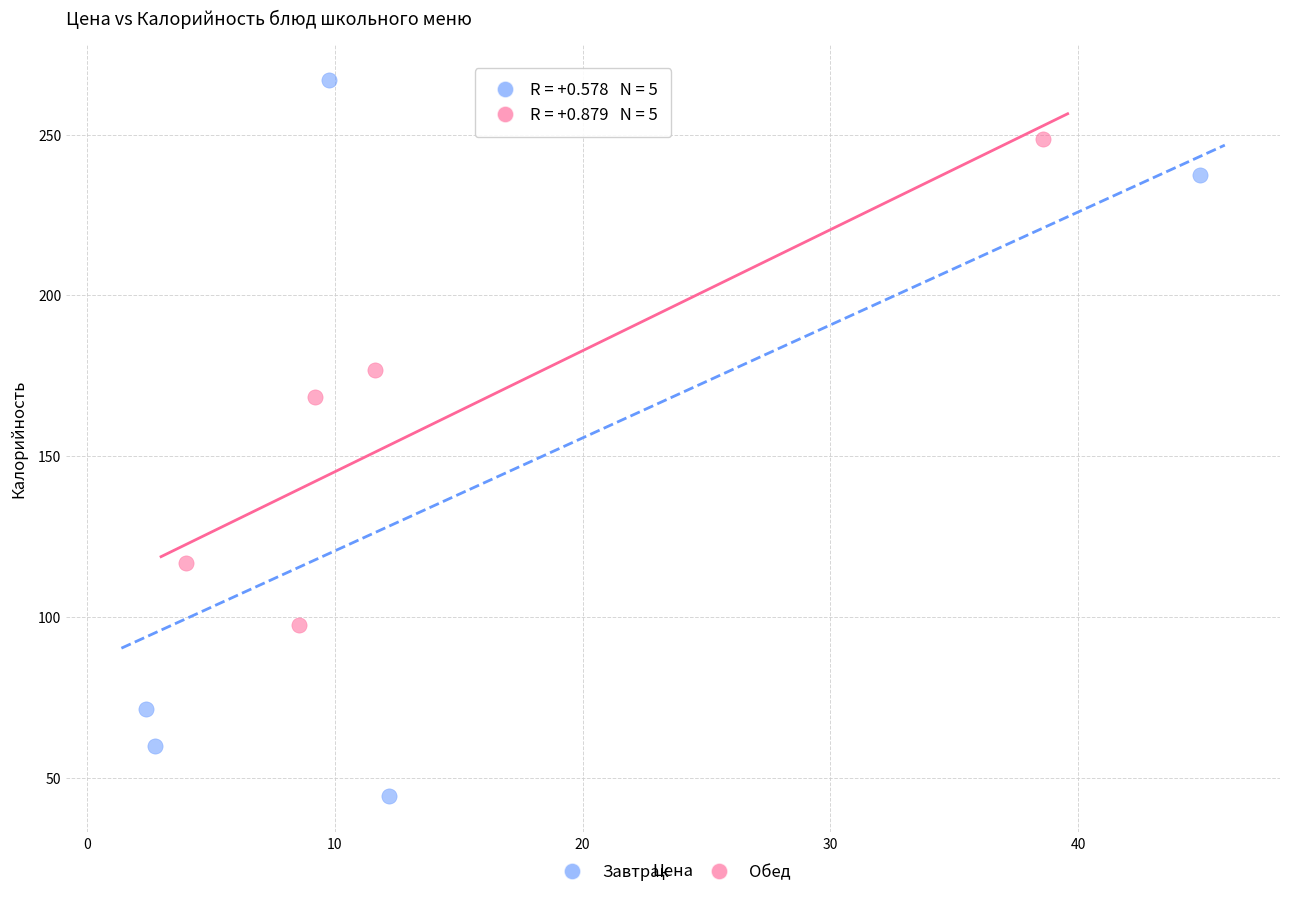

Which series contains the lowest Y value?

Завтрак